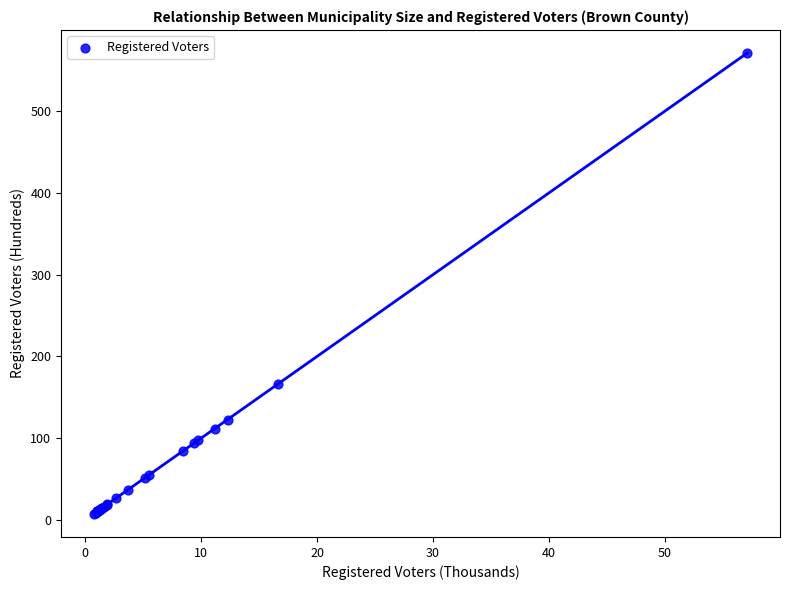

What Y value in the scatter plot is closest to 289?

165.9